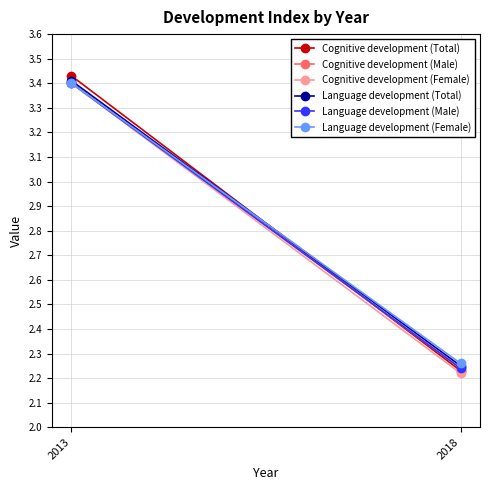

What are all the series names shown in the legend?

Cognitive development (Total), Cognitive development (Male), Cognitive development (Female), Language development (Total), Language development (Male), Language development (Female)